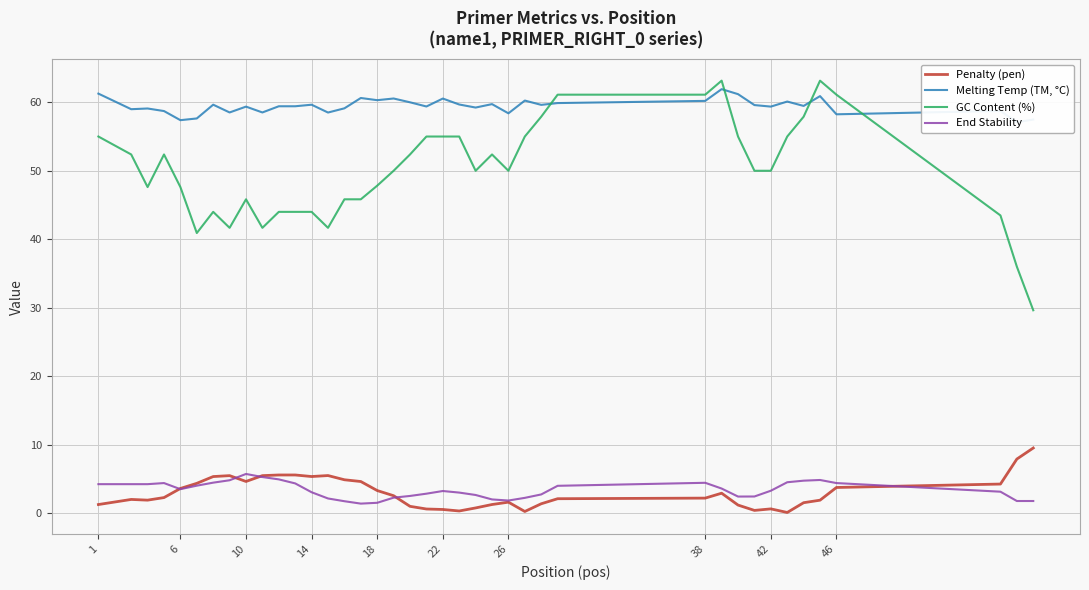

How many categories are shown in the chart?

40